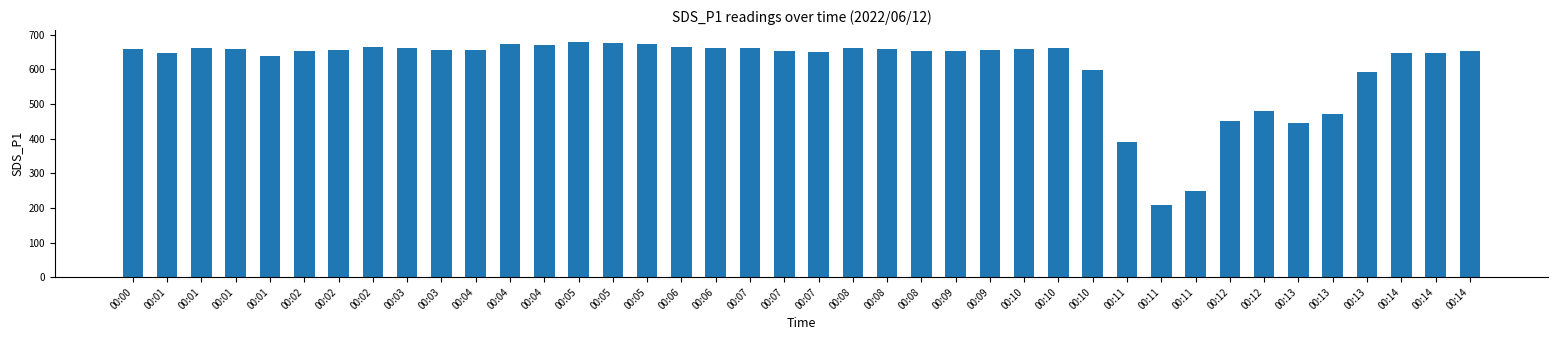

Between 00:03 and 00:04, which is larger?

00:04